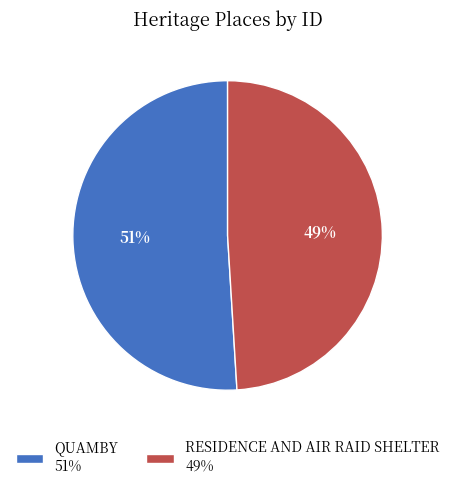

What percentage is the QUAMBY slice, to the nearest percent?

51%